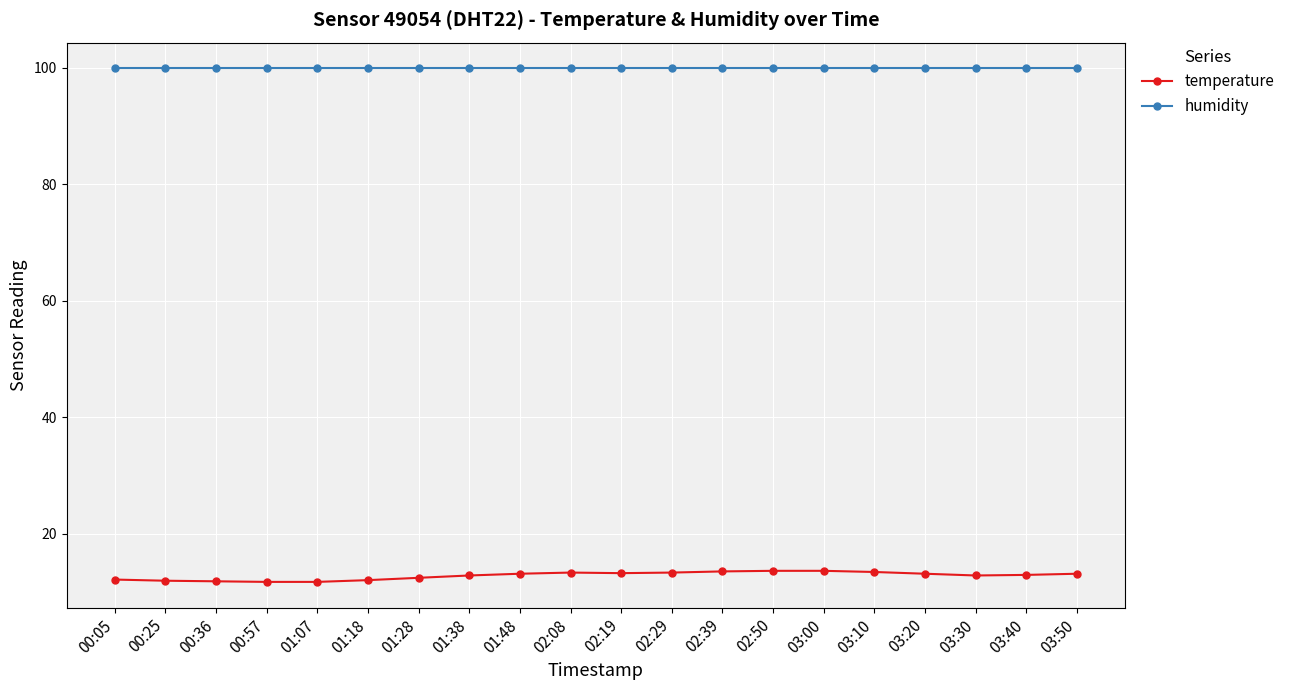

Which series has the widest spread of values?

temperature